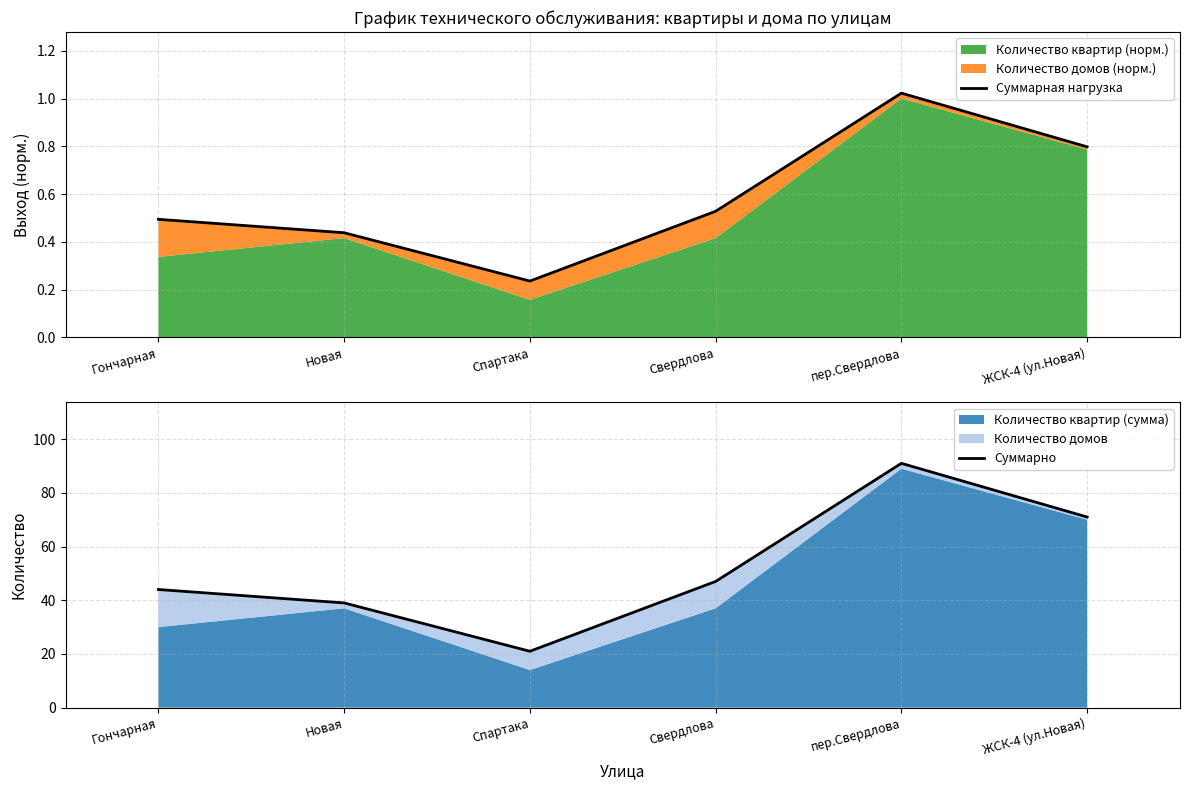

True or false: Суммарная нагрузка has a value of 0.8 at Свердлова.

False